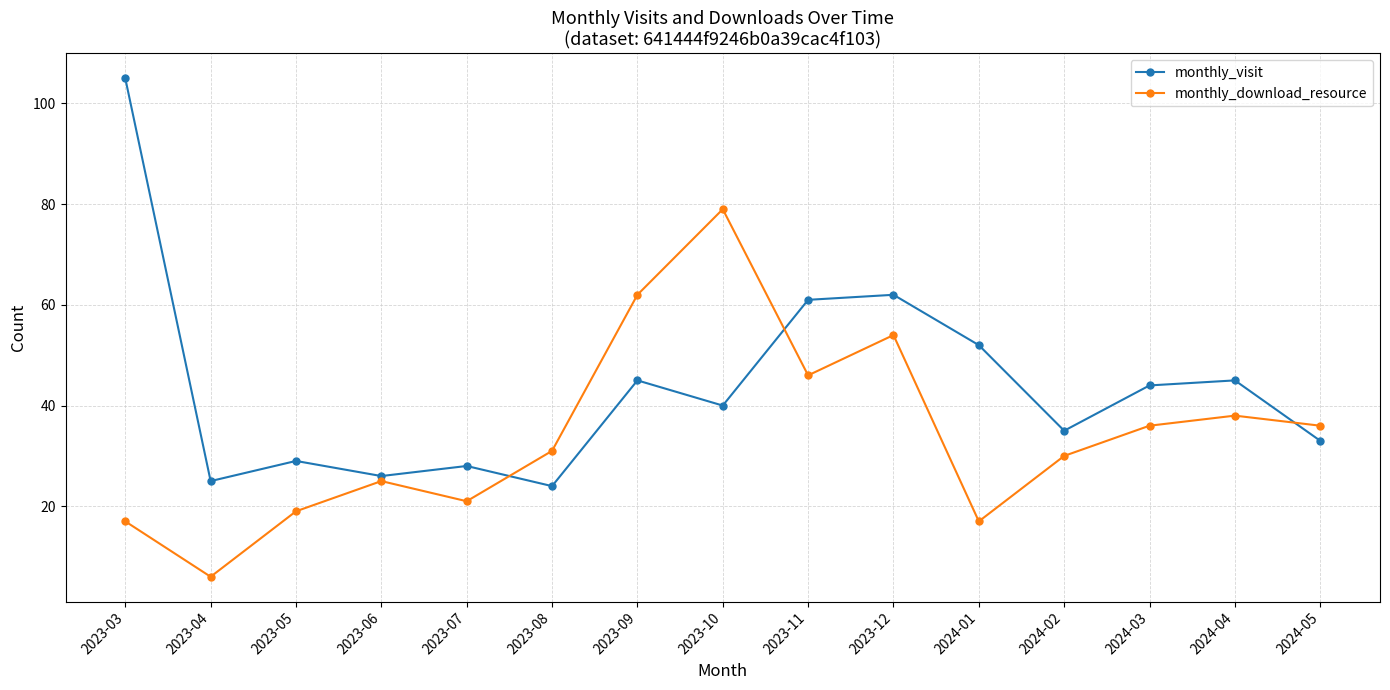

Reading left to right, what are all the values shown in this chart?

monthly_visit: 105	25	29	26	28	24	45	40	61	62	52	35	44	45	33
monthly_download_resource: 17	6	19	25	21	31	62	79	46	54	17	30	36	38	36